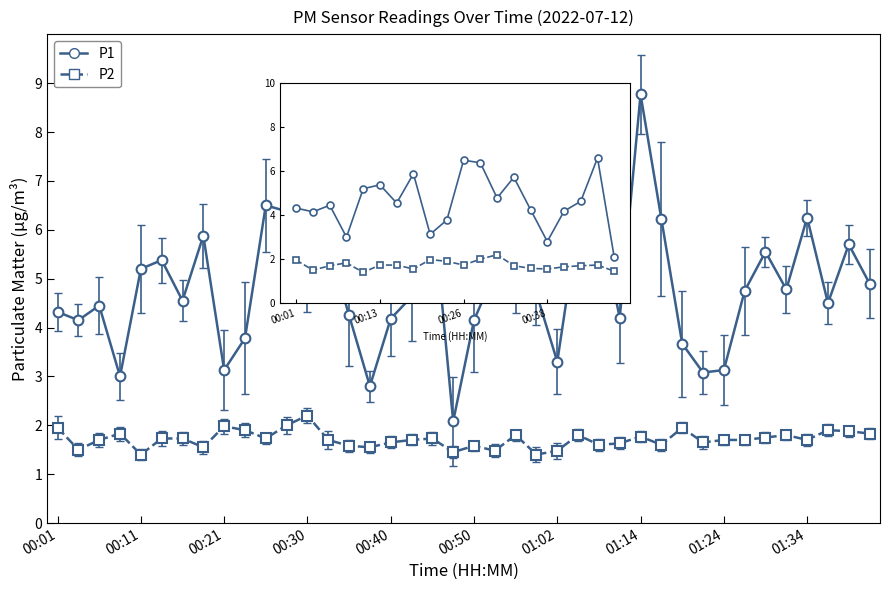

What are all the series names shown in the legend?

P1, P2